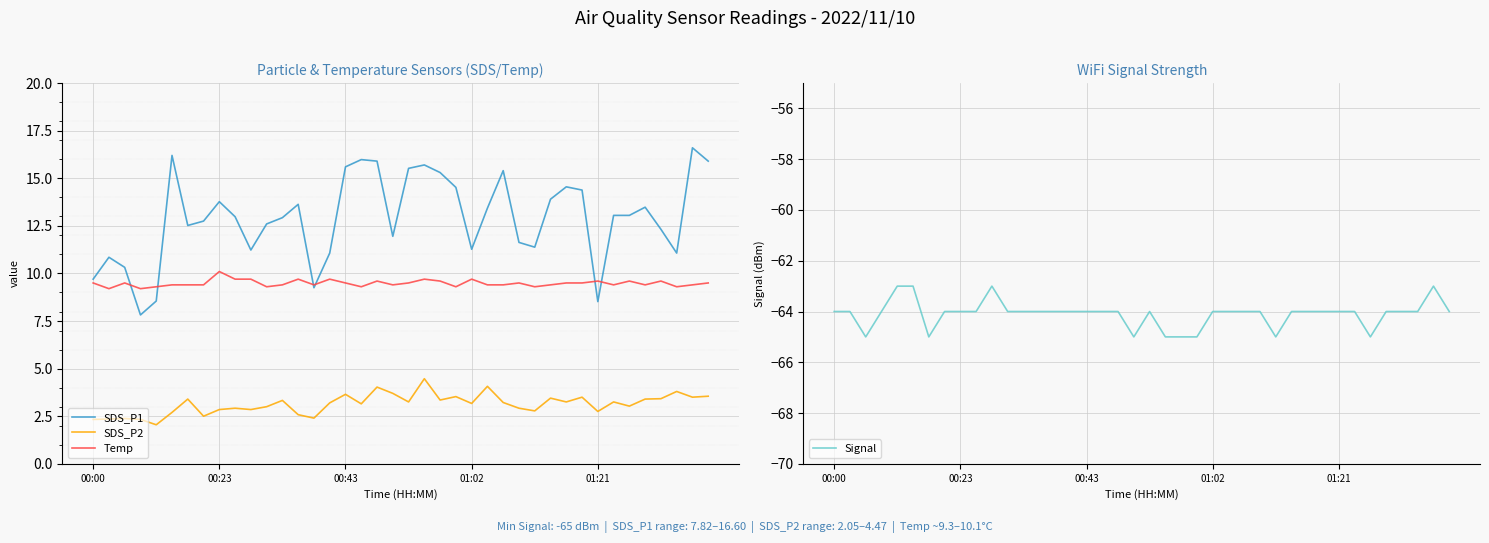

What position from the left is 37?

38